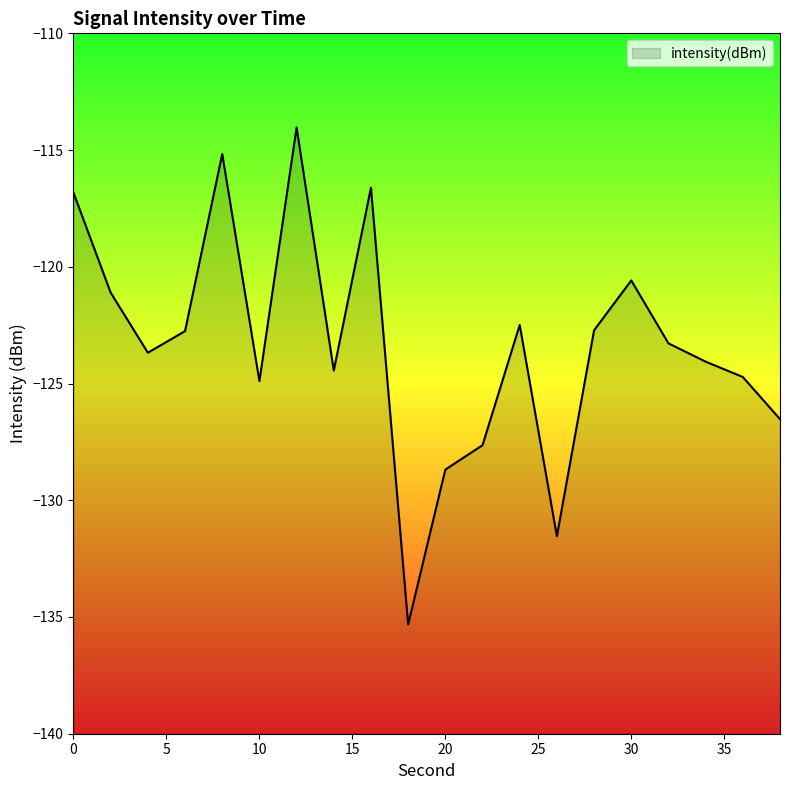

True or false: the data shows -123.3 at 32.

True